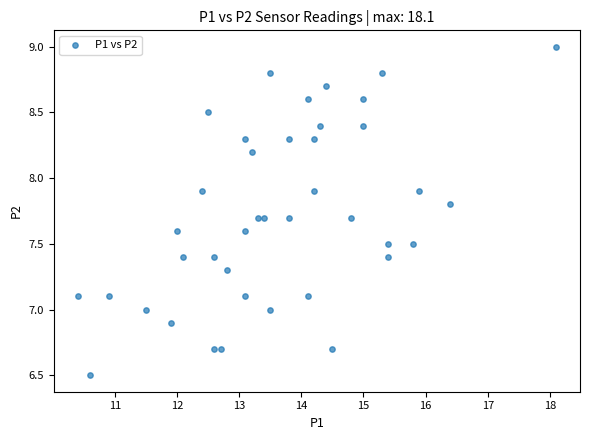

What is the range of X values (max minus min)?

7.7